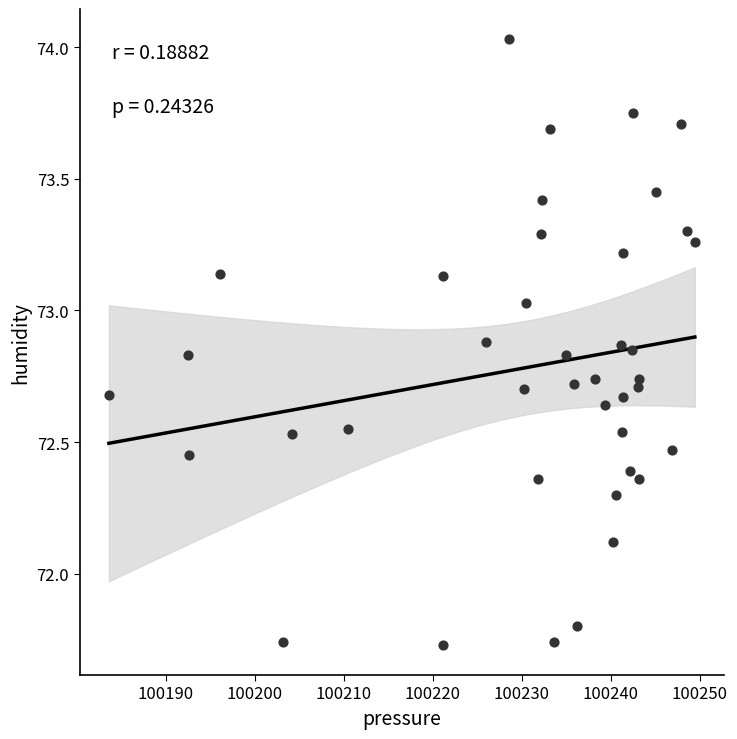

What is the range of Y values (max minus min)?

2.3